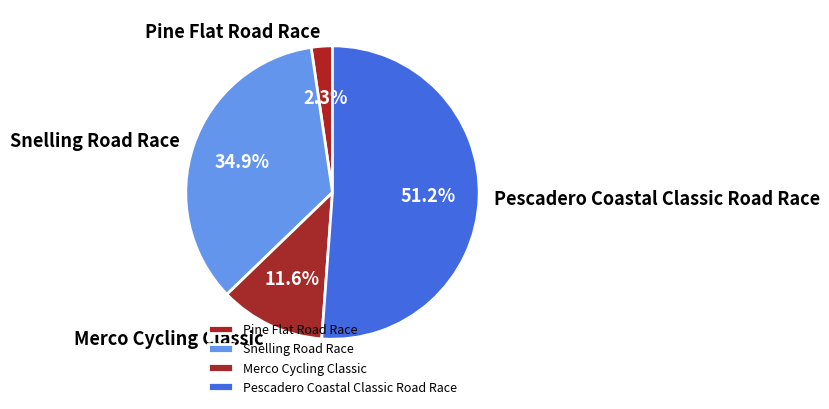

How many slices are in this pie chart?

4